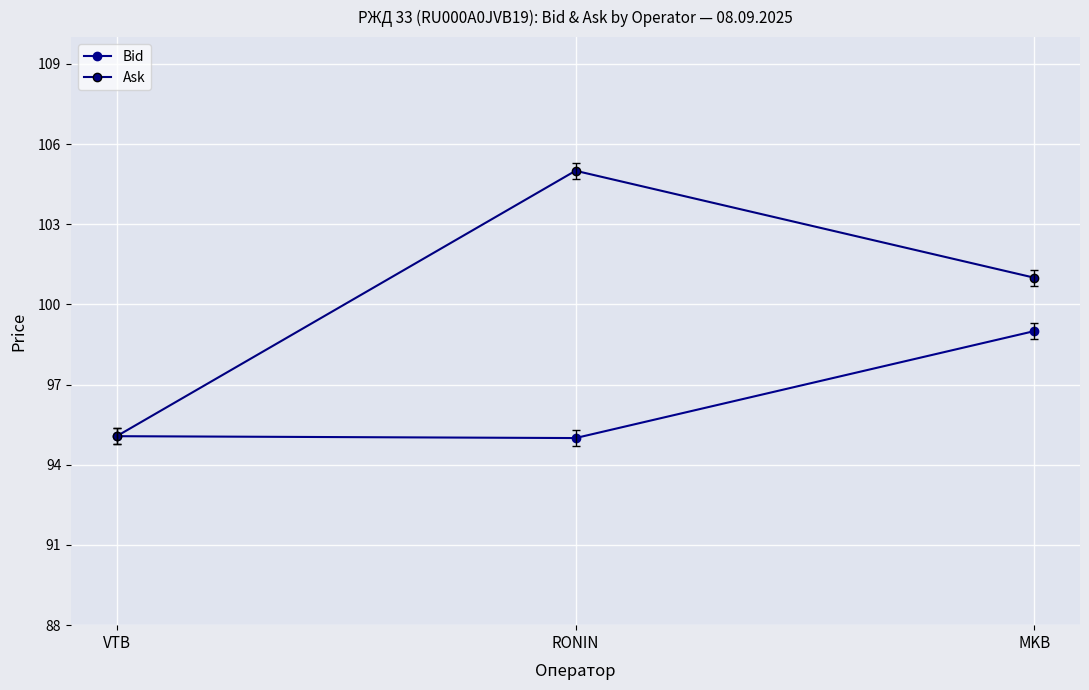

Count the number of data series in this chart.

2